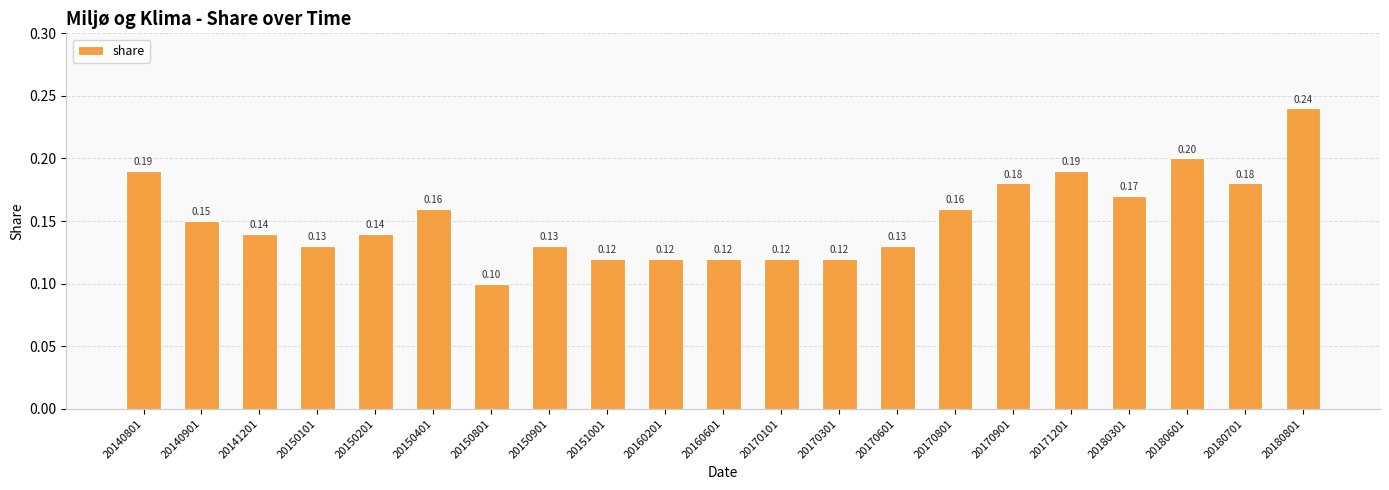

What is the change in value from 20180301 to 20180801?

+0.1